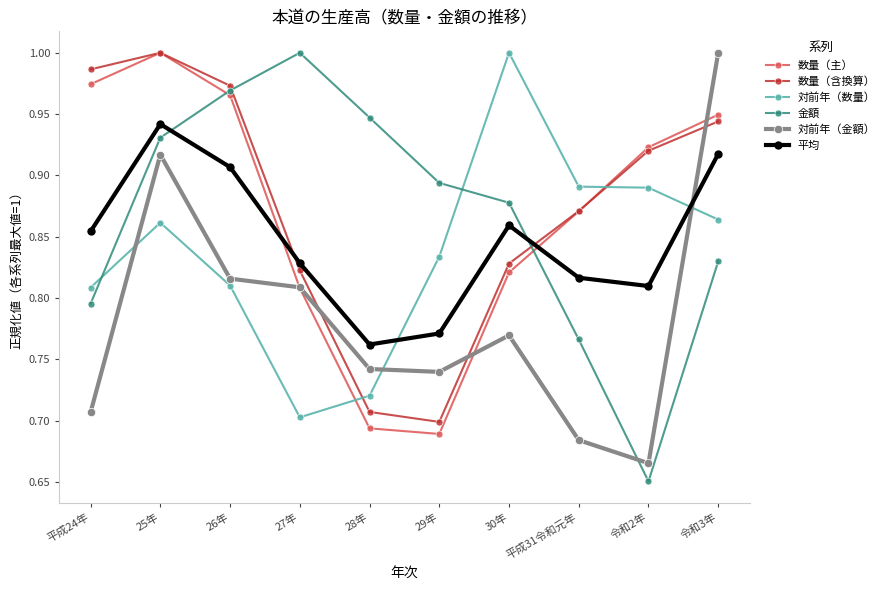

What is the label of the 9th point from the left?

令和2年